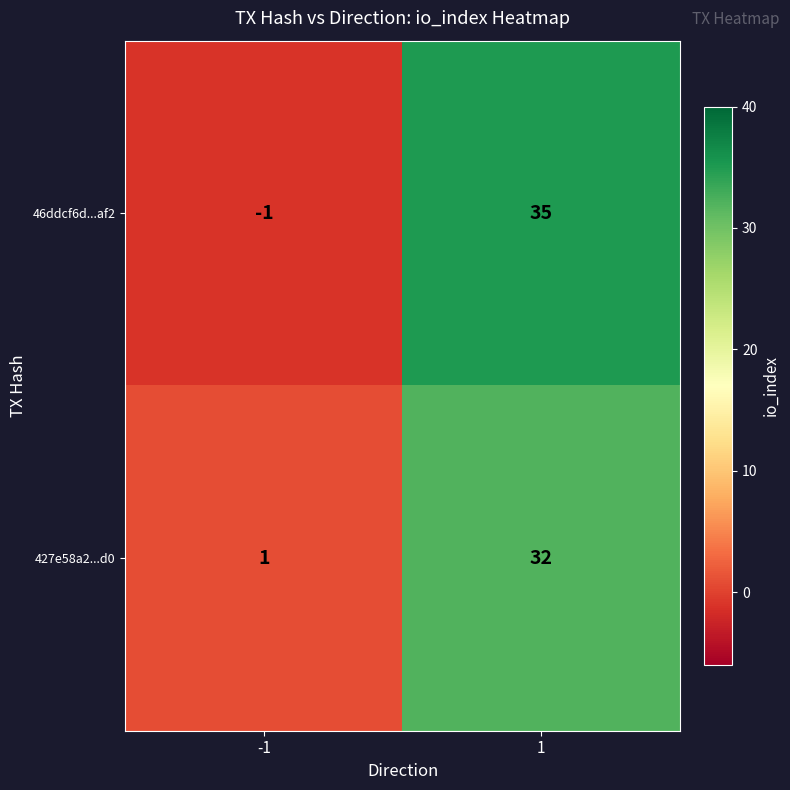

What is the maximum value shown in the chart?

35